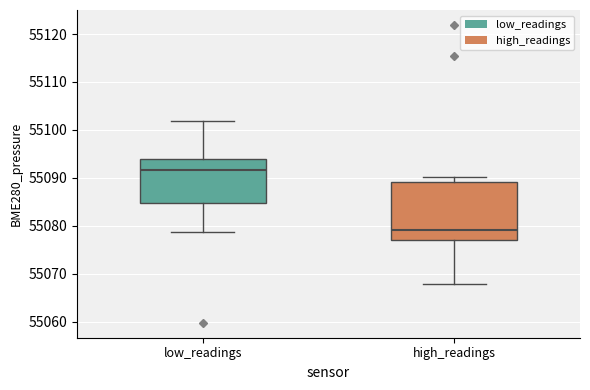

Where does the median line of the box for high_readings sit on the y-axis? The values are not printed on the chart, so give them approximately, as read against the axis.

55079